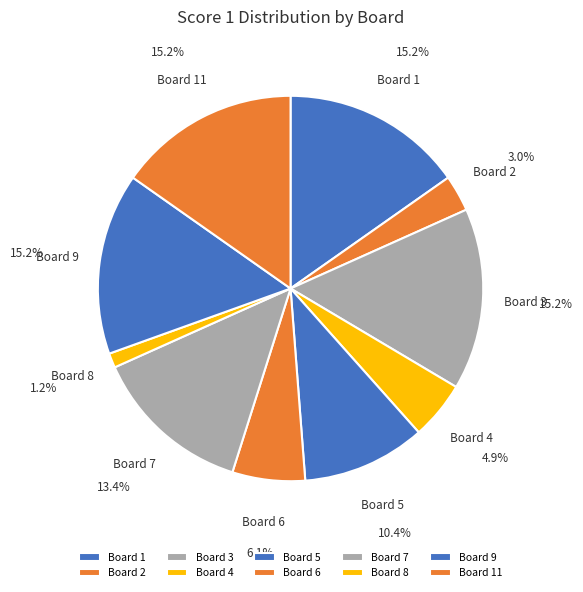

Which category has the smallest portion of the pie?

Board 8